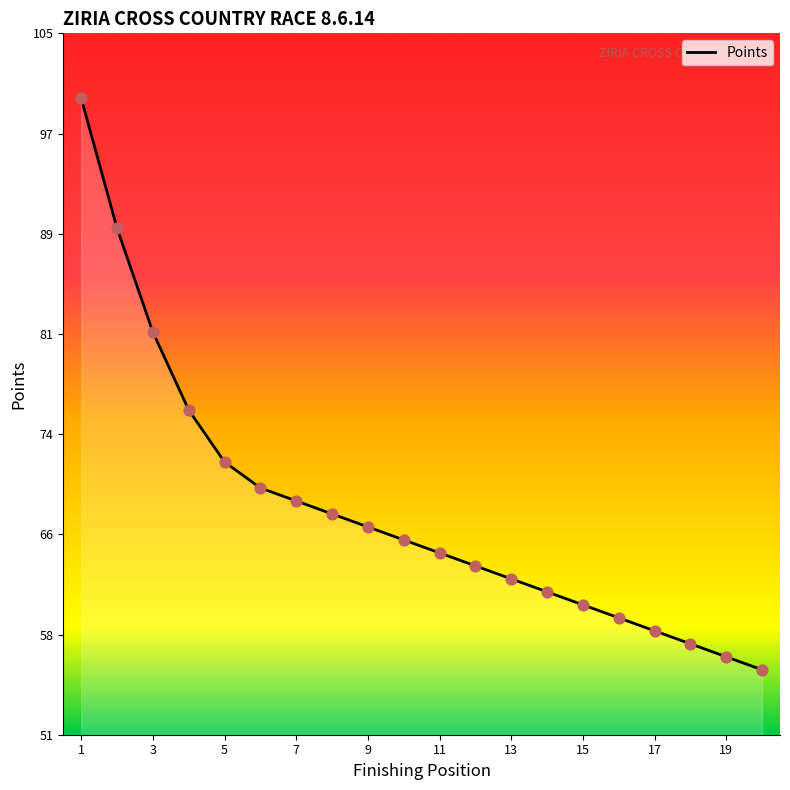

Is this an area chart (filled region under the line)?

Yes